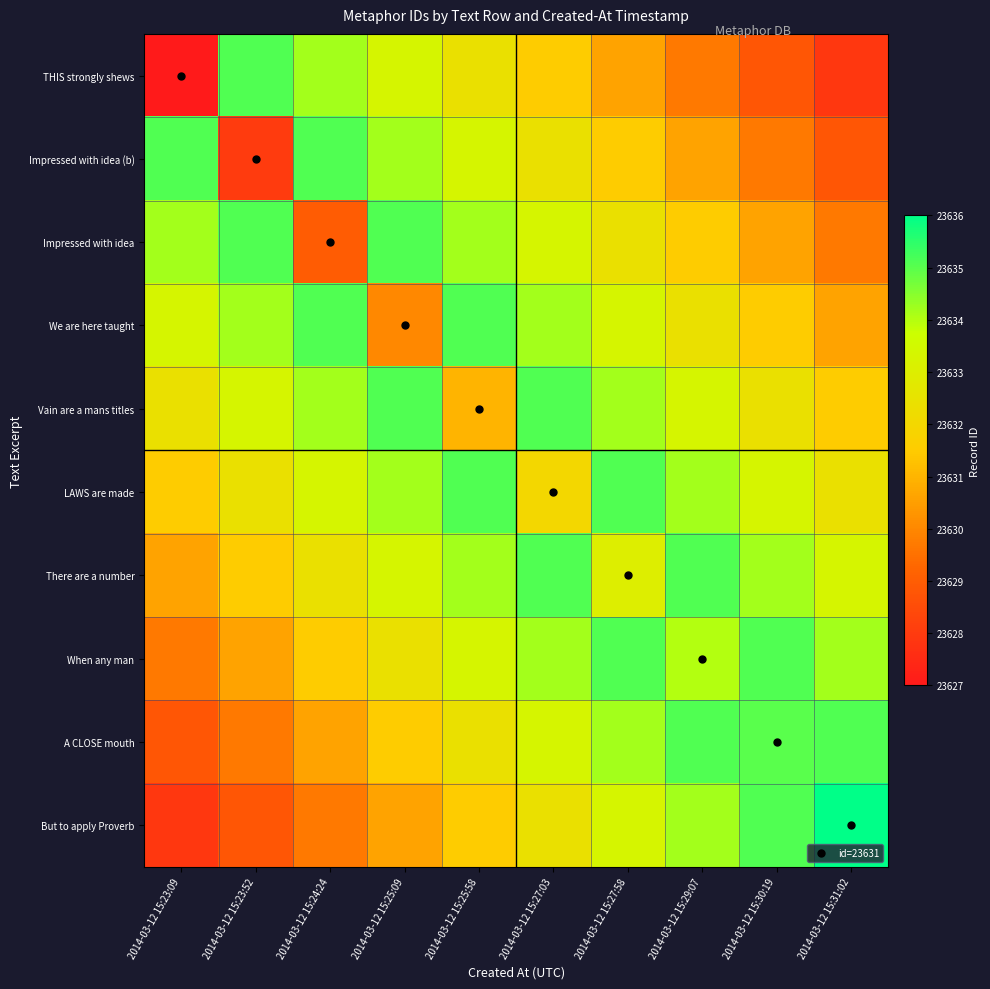

Count the number of categories in the chart.

10